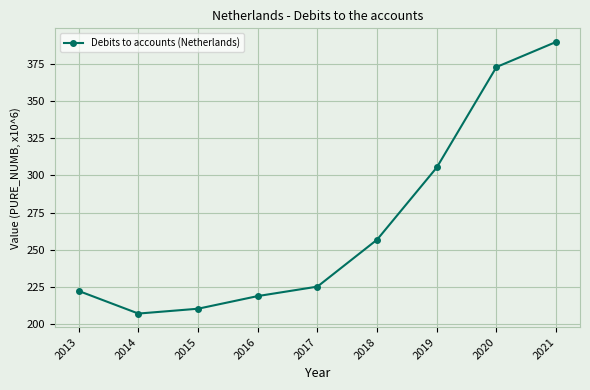

Rank the categories by value from highest to lowest.

2021, 2020, 2019, 2018, 2017, 2013, 2016, 2015, 2014